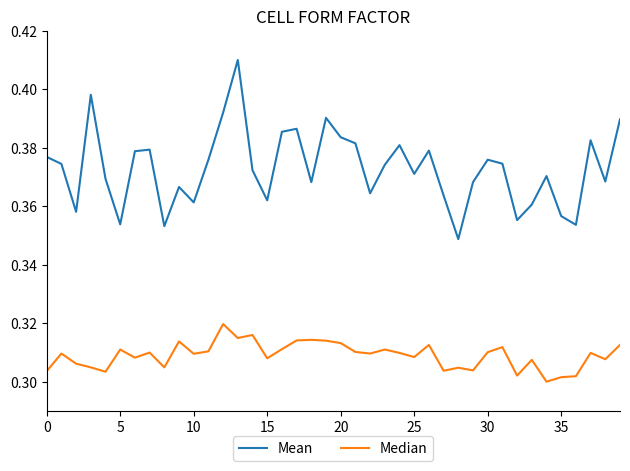

Which series has the widest spread of values?

Mean